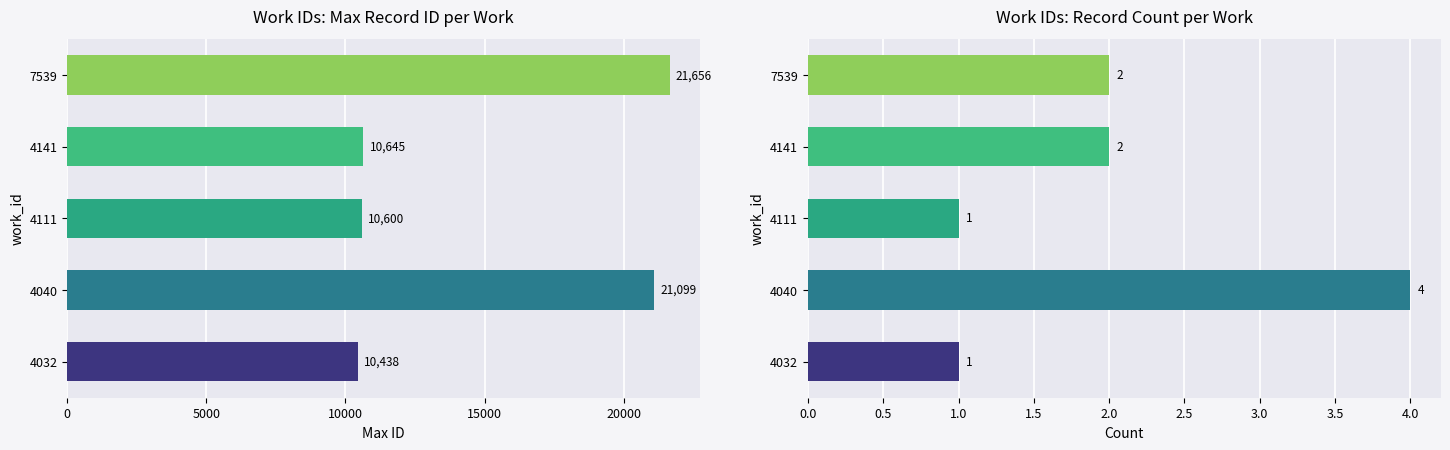

Rank the series at 4032 from lowest to highest value.

Count, Max ID